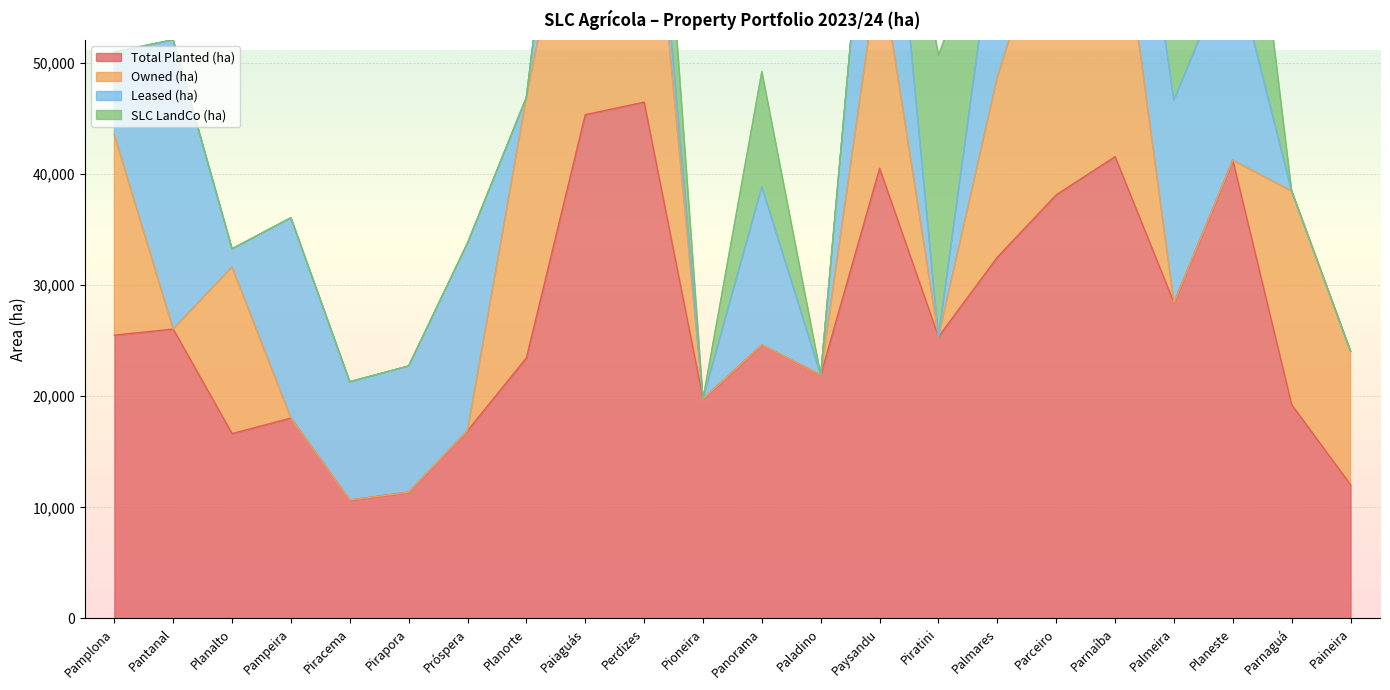

How many lines are shown in the chart?

4